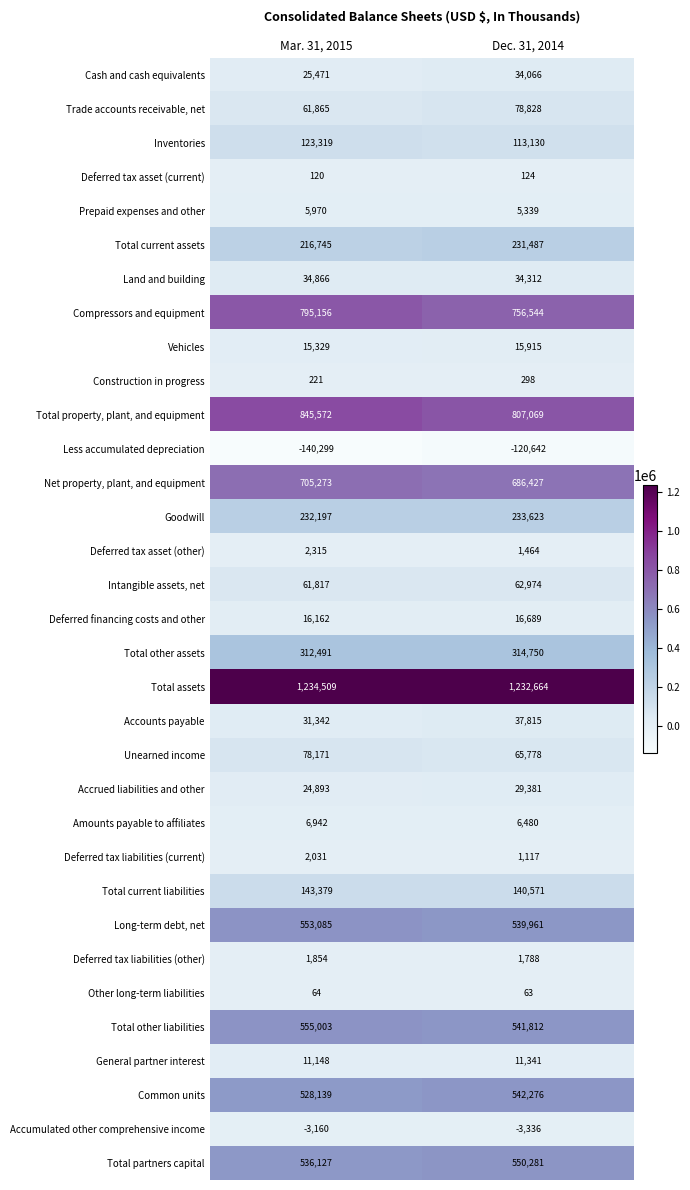

Read the Other long-term liabilities value at Mar. 31, 2015.

64